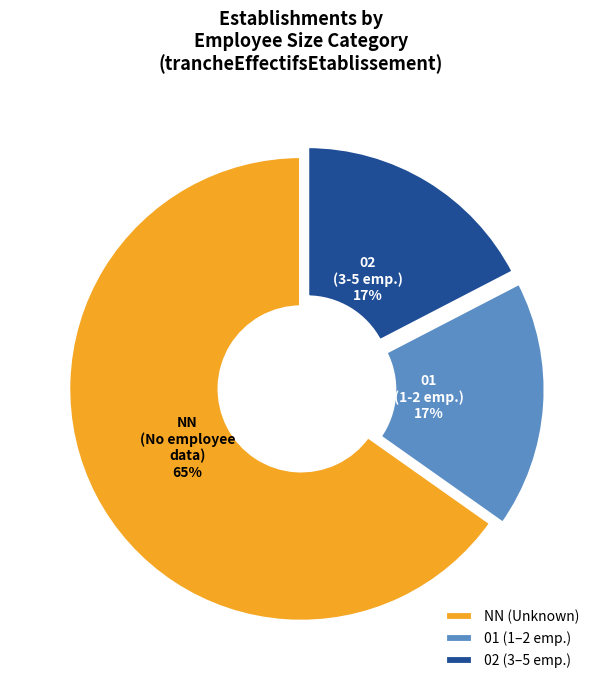

Is there any slice that represents more than half of the pie?

Yes